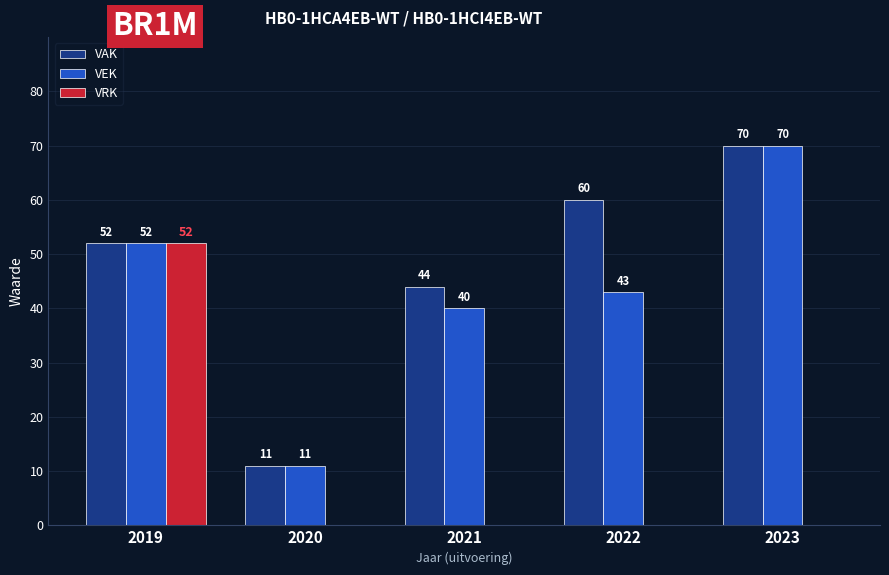

Which category has the highest value in the VEK series?

2023